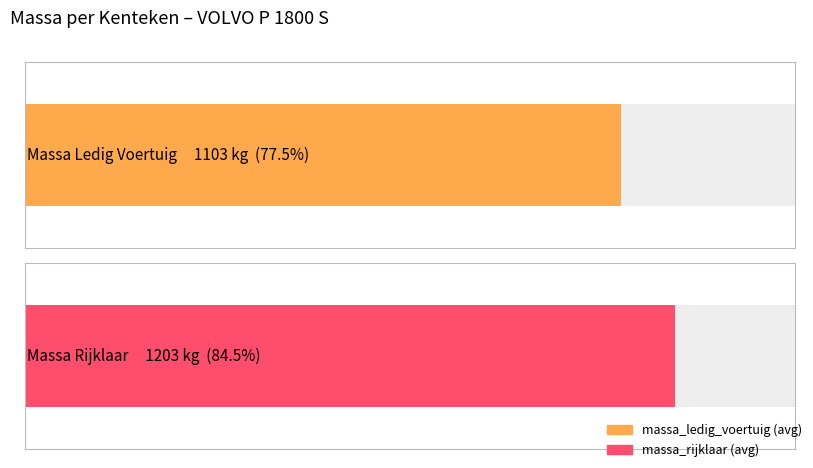

Rank the series at DE8119 from lowest to highest value.

massa_ledig_voertuig, massa_rijklaar